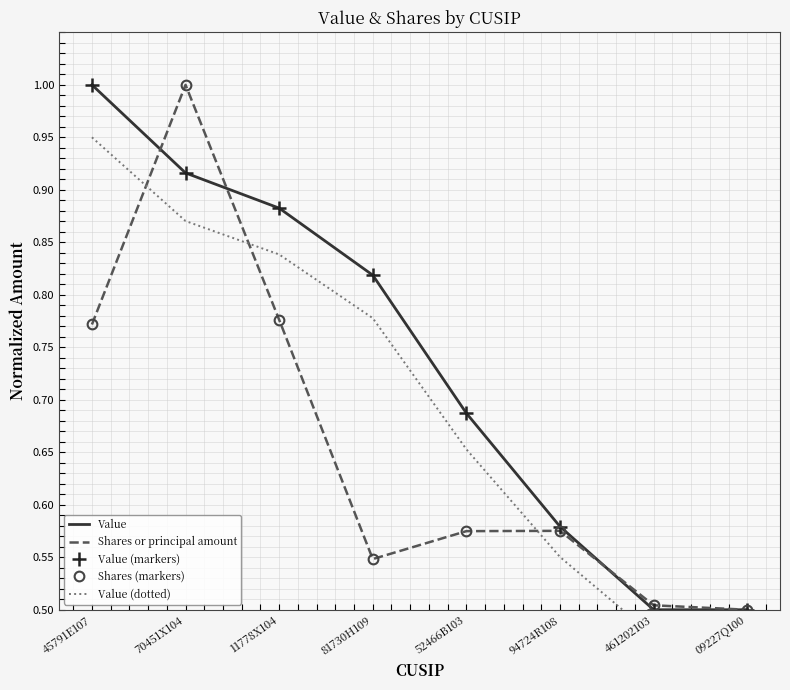

Is it true that Value equals 0.3 at 52466B103?

False